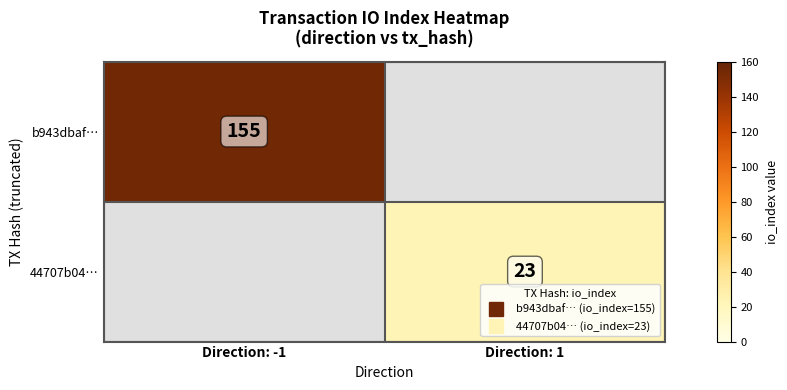

How many values in b943dbaf… are above zero?

1